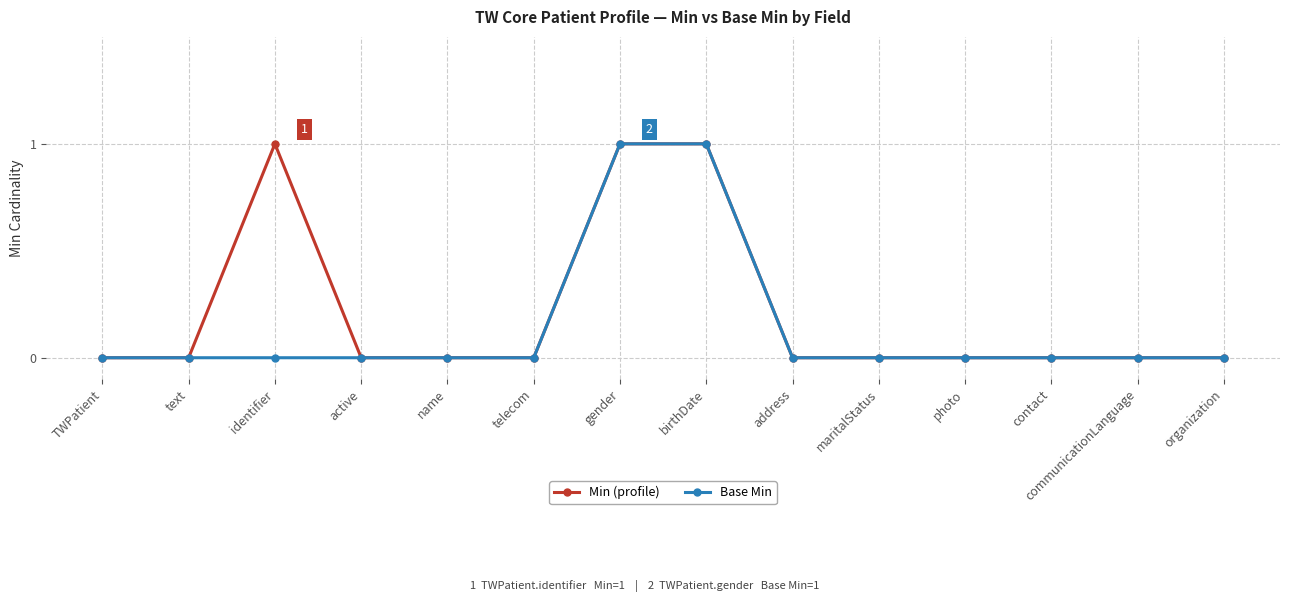

Is it true that Min (profile) equals 0 at active?

True